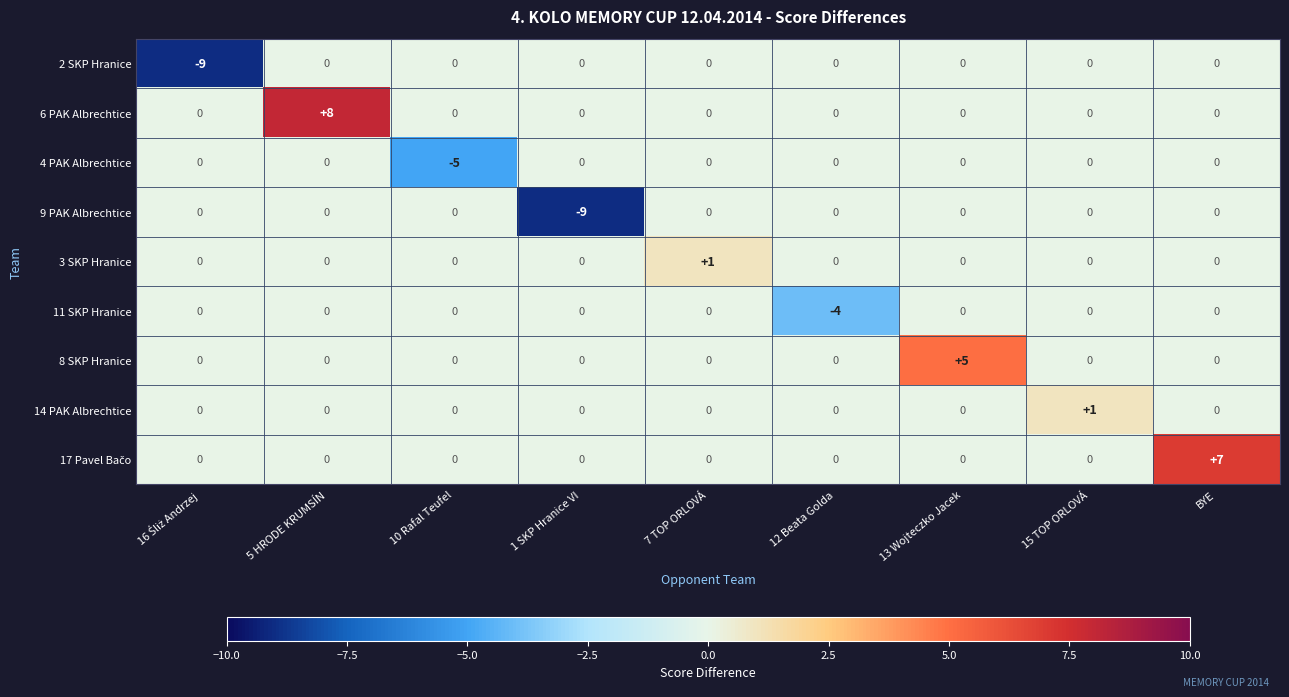

What is the difference between the highest and lowest values at 12 Beata Golda?

4